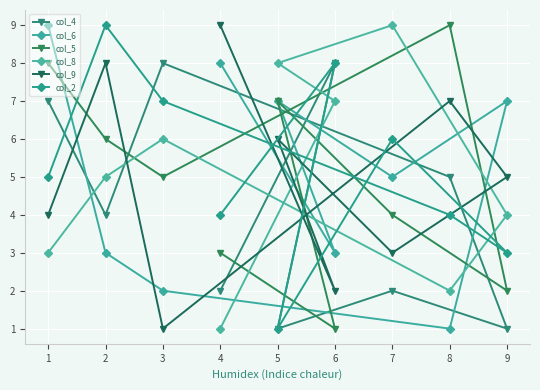

At how many categories does at least one series exceed 5?

9